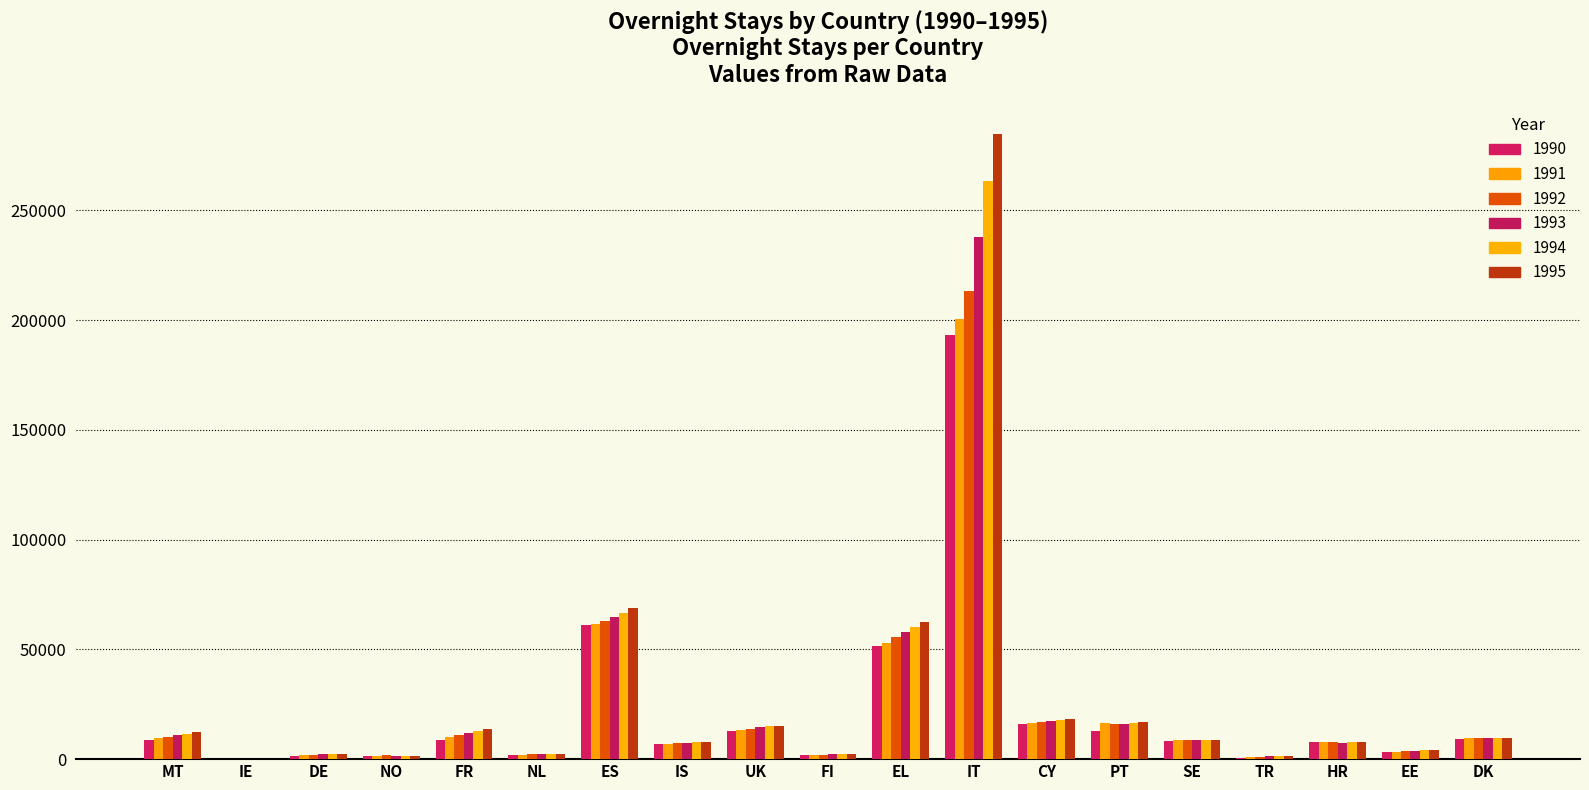

What is the value of the 1993 bar at the 10th from the left?

2125